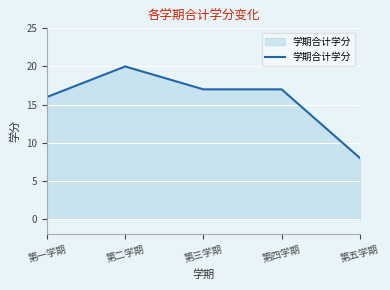

The value at 第五学期 is 3. True or false?

False